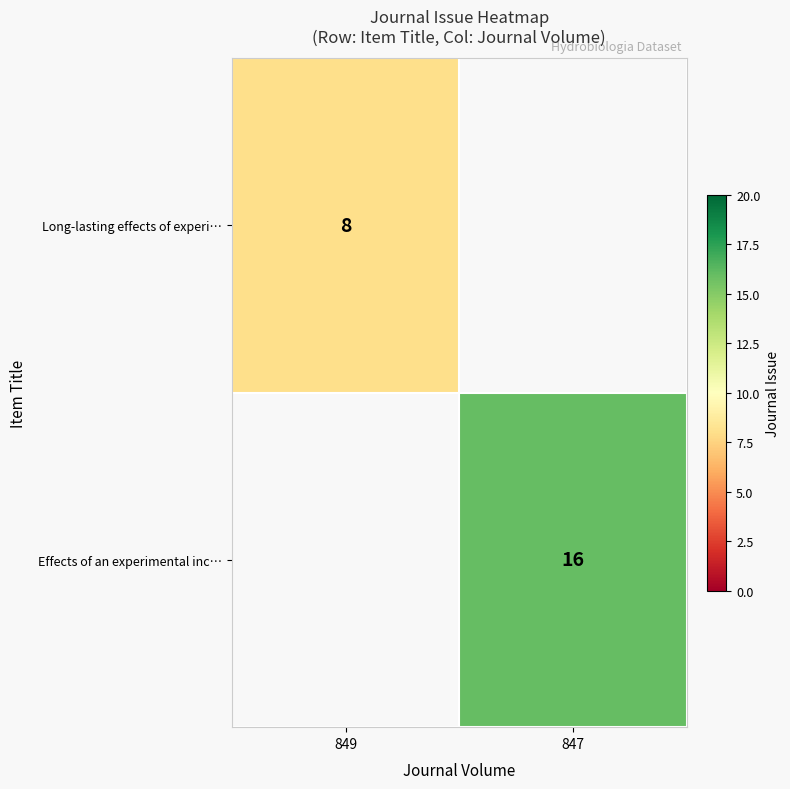

How many categories are shown in the chart?

2